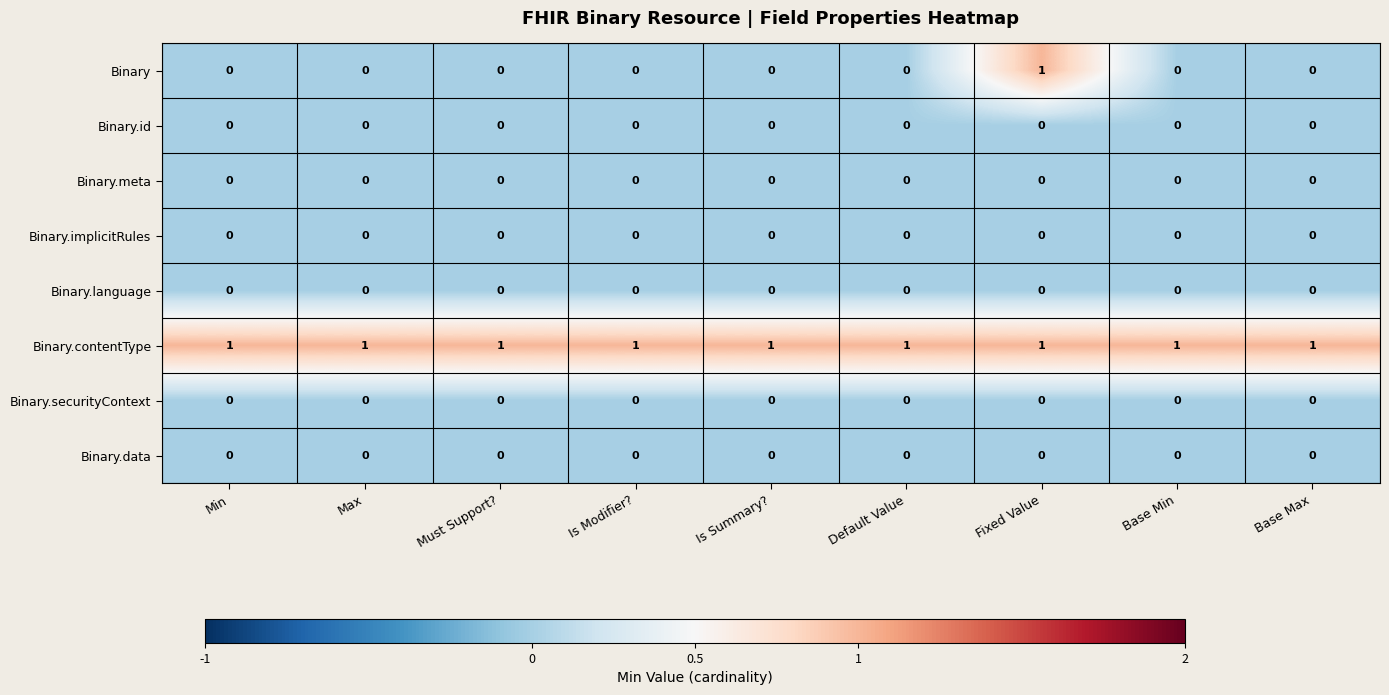

True or false: Binary has a value of 0 at Min.

True